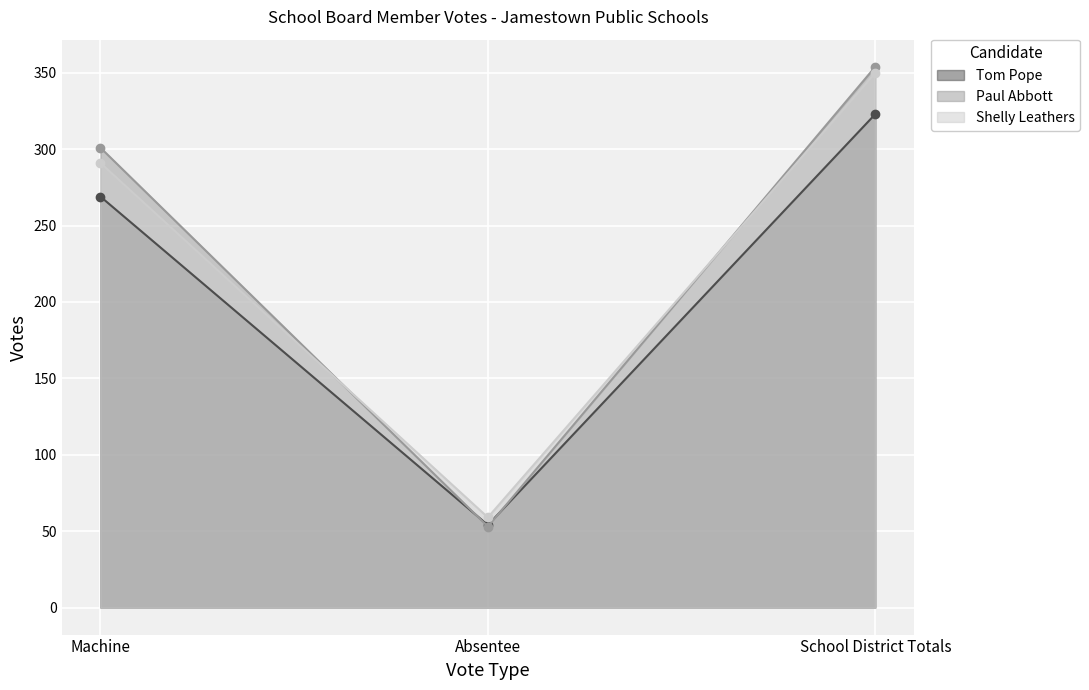

What is the sum of the Paul Abbott values at Machine and School District Totals?

655